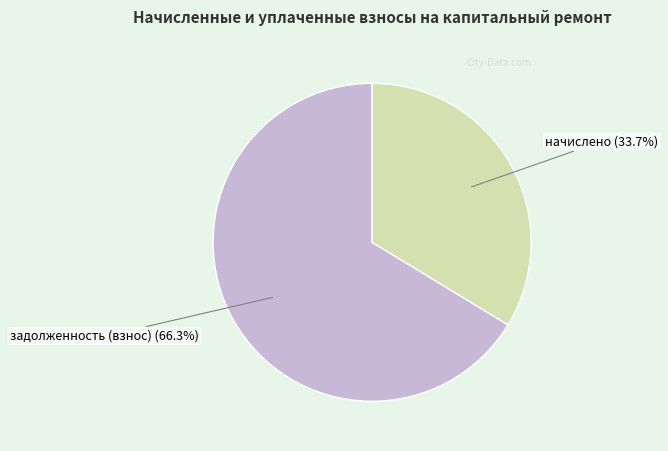

How many segments does this pie chart have?

2